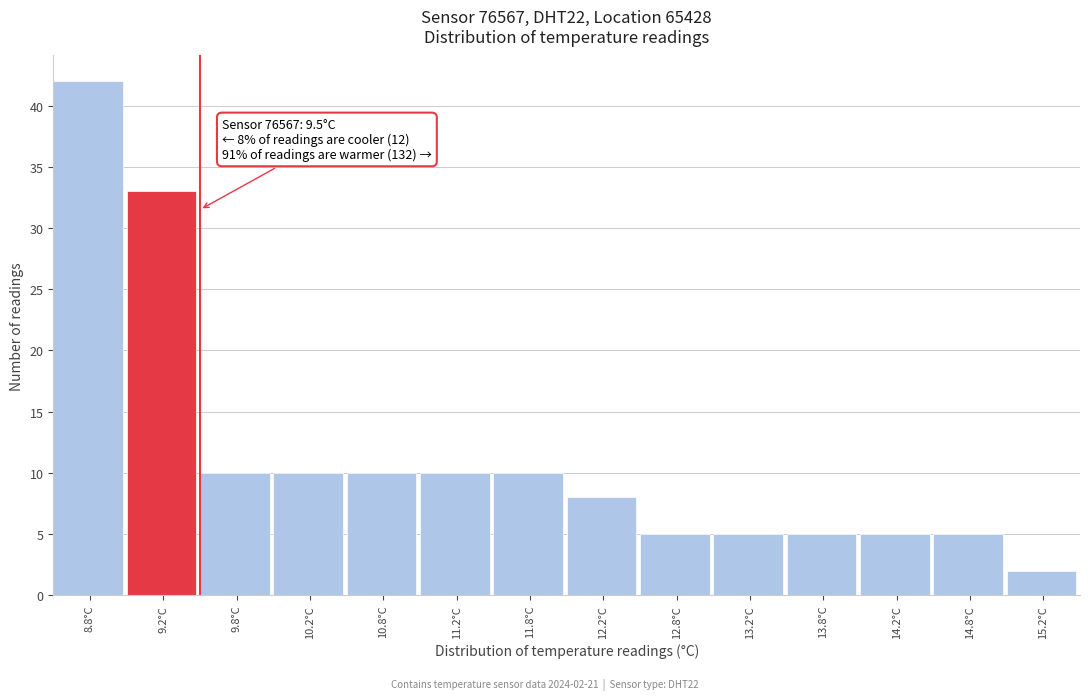

Reading right to left, what are all the values shown in this chart?

15.2°C=2	14.8°C=5	14.2°C=5	13.8°C=5	13.2°C=5	12.8°C=5	12.2°C=8	11.8°C=10	11.2°C=10	10.8°C=10	10.2°C=10	9.8°C=10	9.2°C=33	8.8°C=42